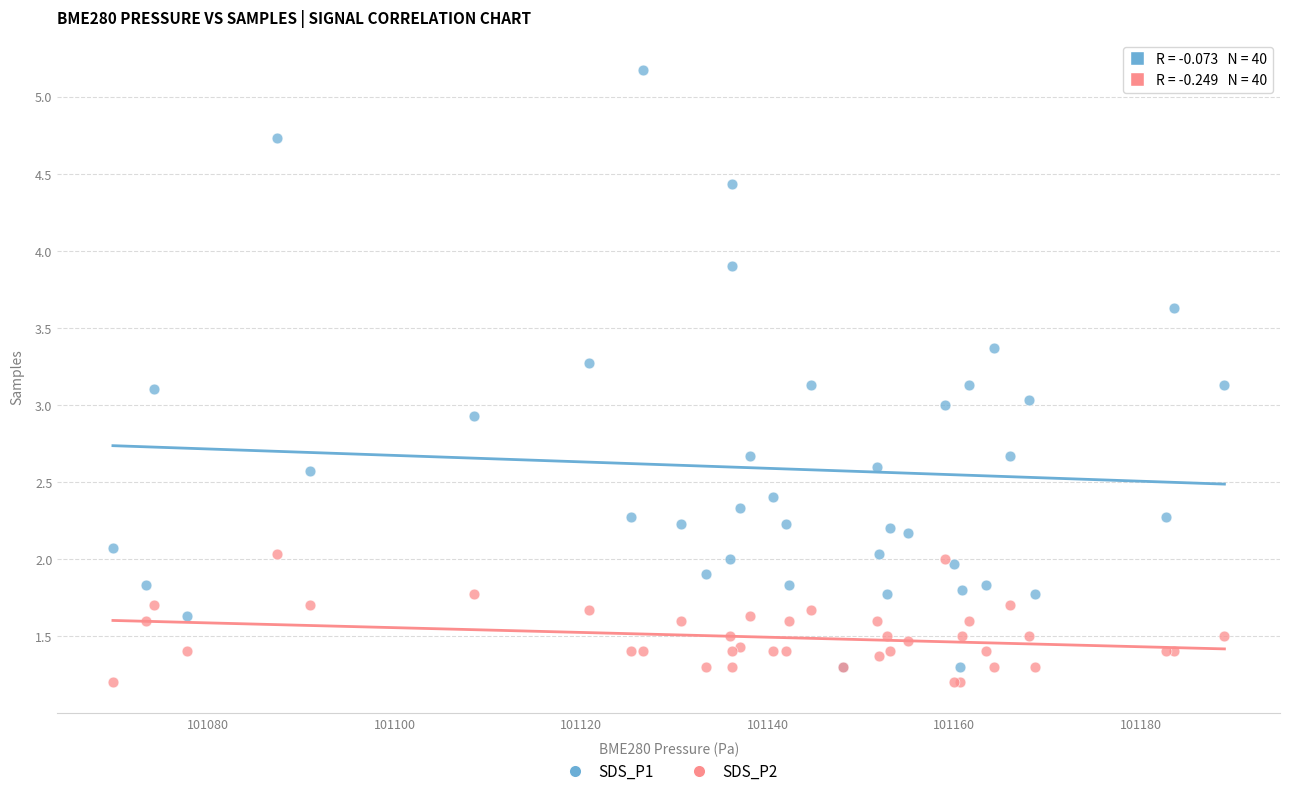

Which series reaches the maximum Y coordinate?

SDS_P1